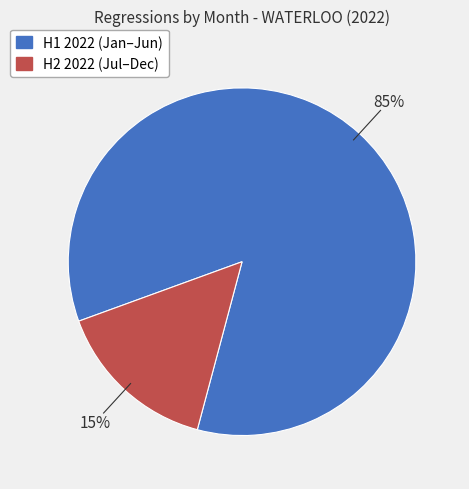

To the nearest percent, what is the average slice percentage?

50%